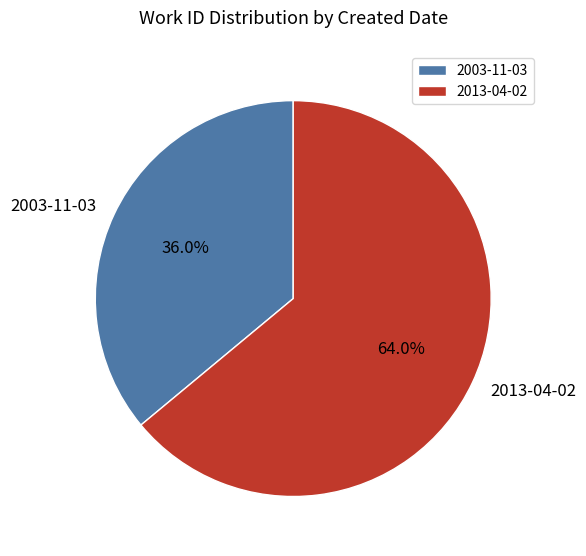

Which slice represents more than half of the pie?

2013-04-02